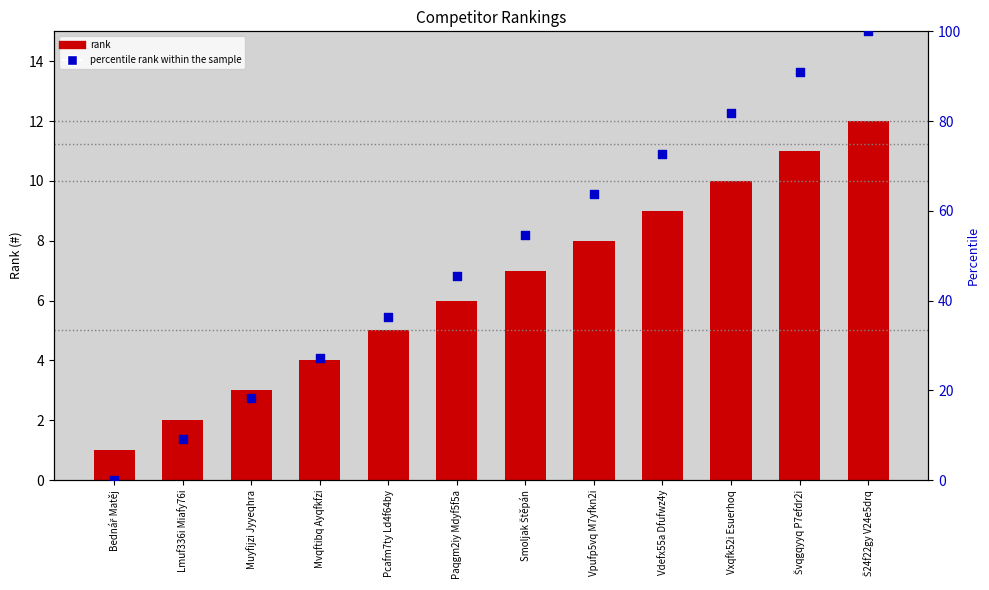

What is the total value across all series at Bednář Matěj?

1.0